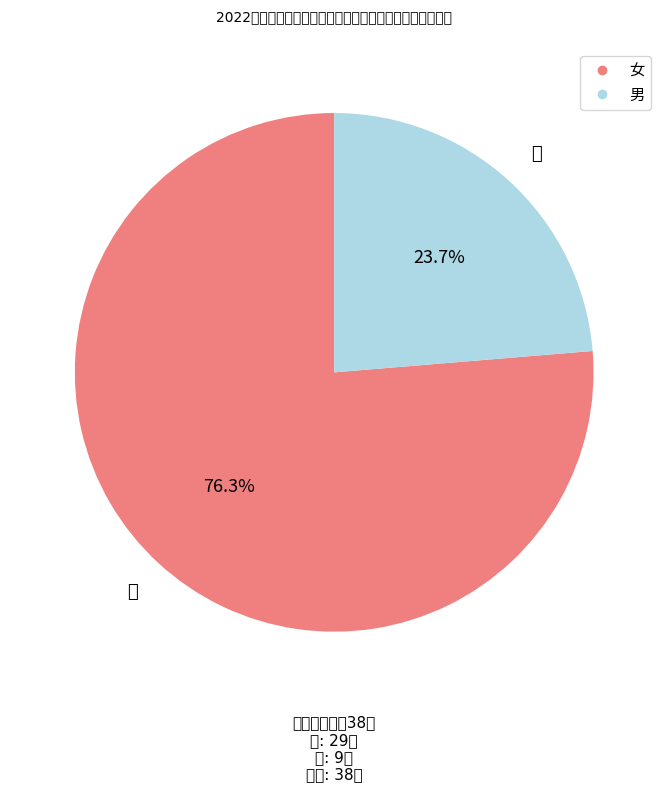

How many slices are in this pie chart?

2